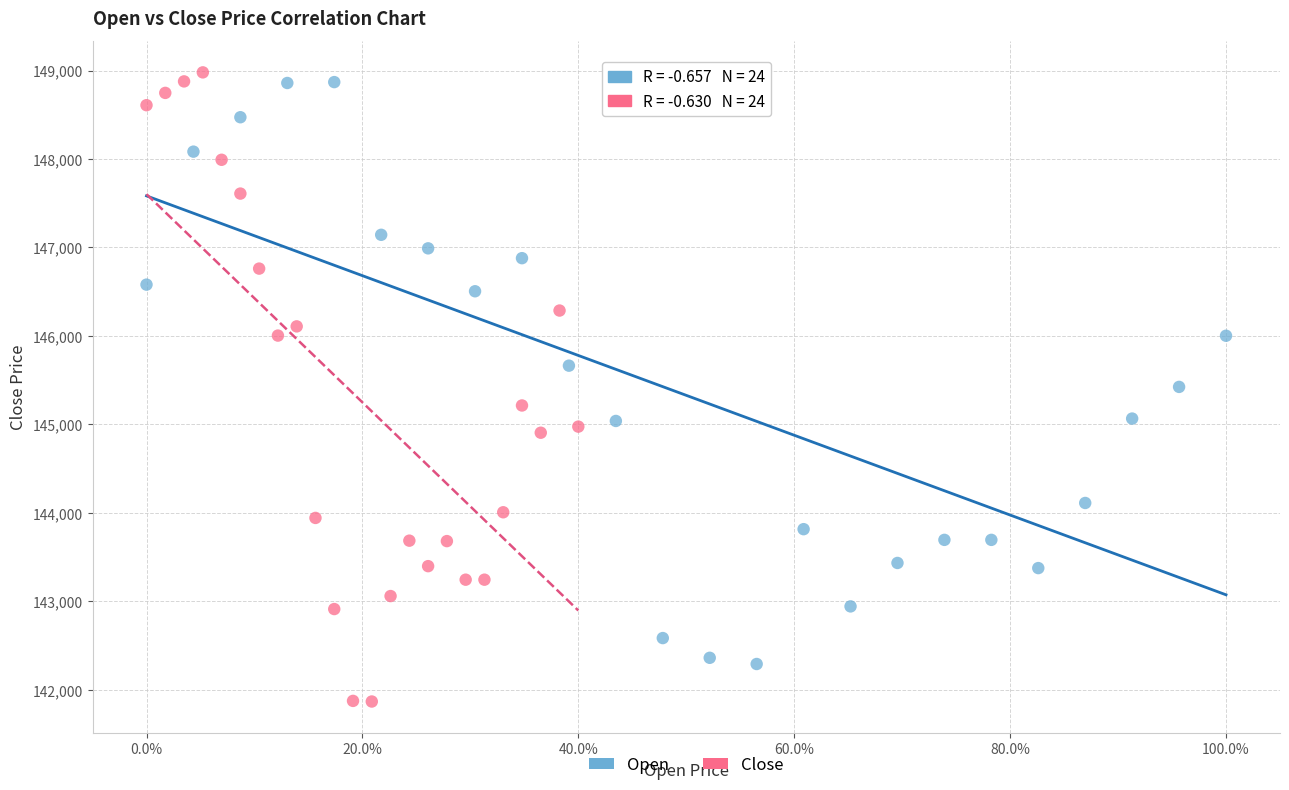

Which series contains the highest Y value?

Close